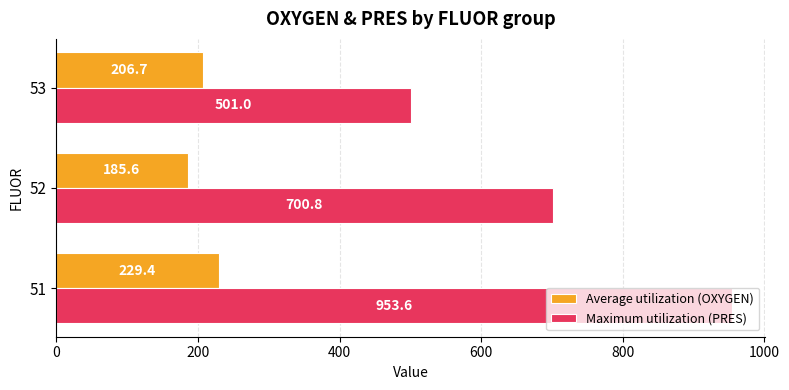

At how many categories does at least one series exceed 431?

3